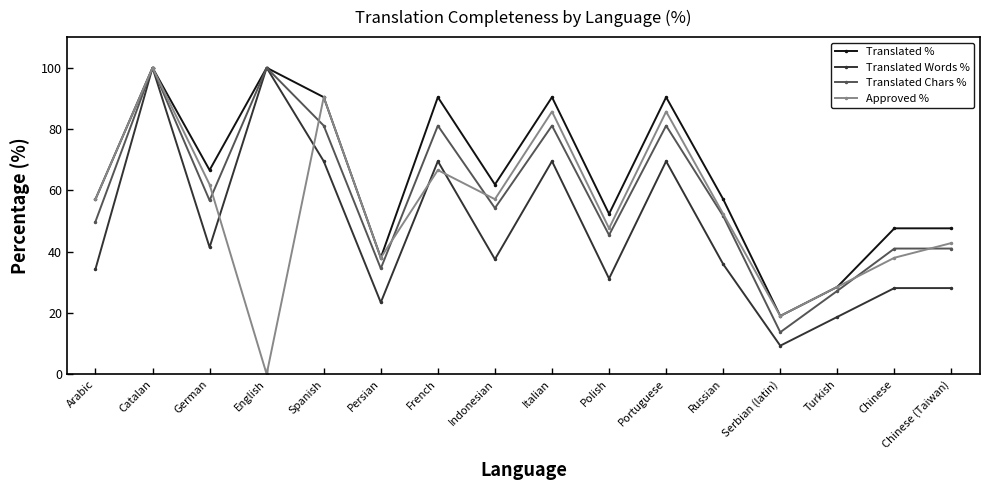

The Approved % series shows 24.7 at German. True or false?

False